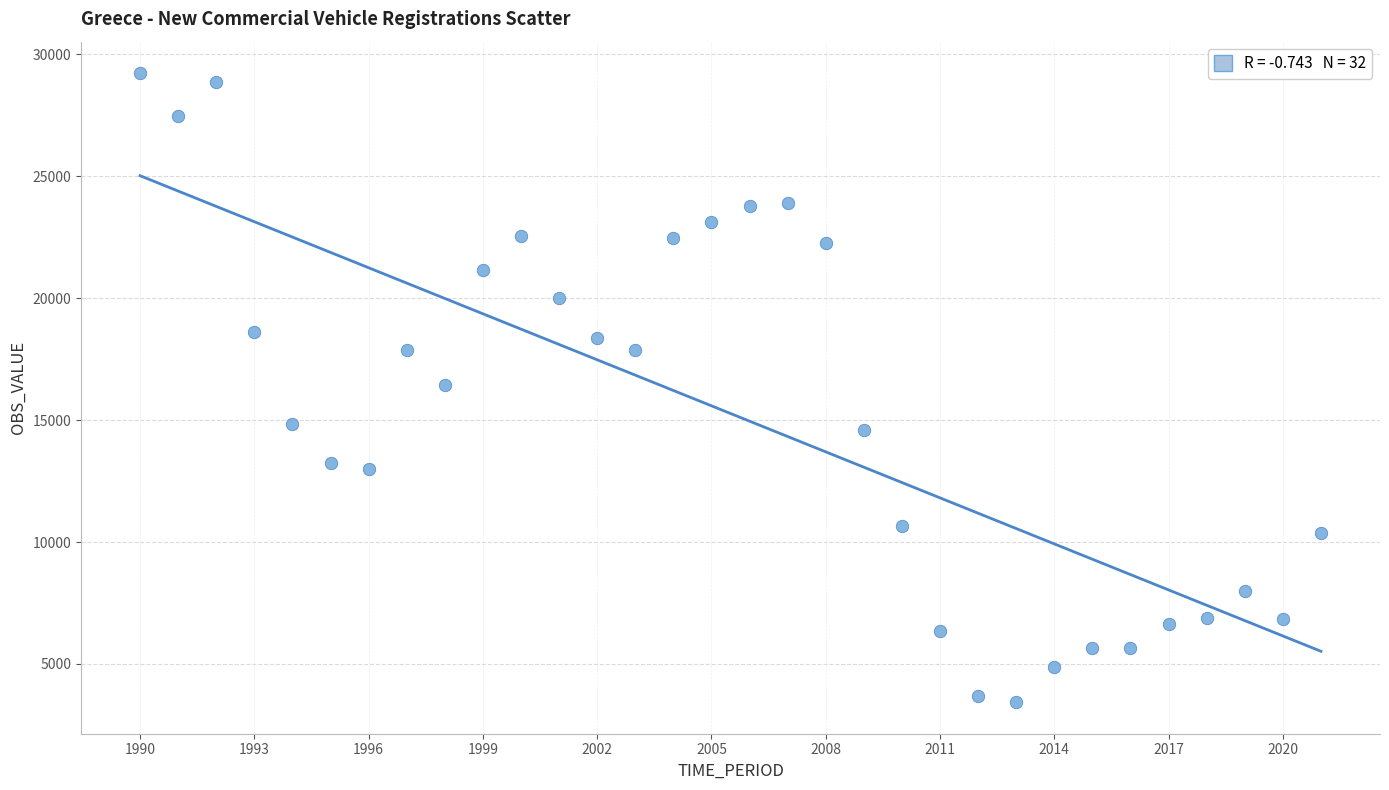

What is the range of Y values (max minus min)?

25792